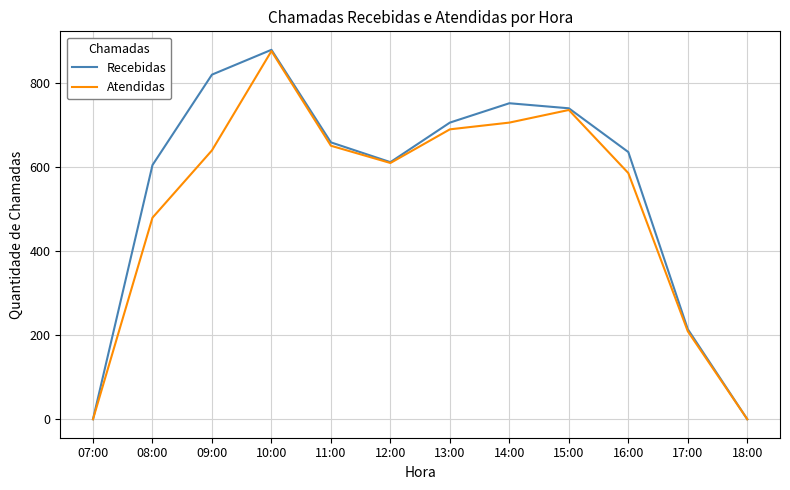

What is the sum of the Recebidas values at 07:00 and 13:00?

705